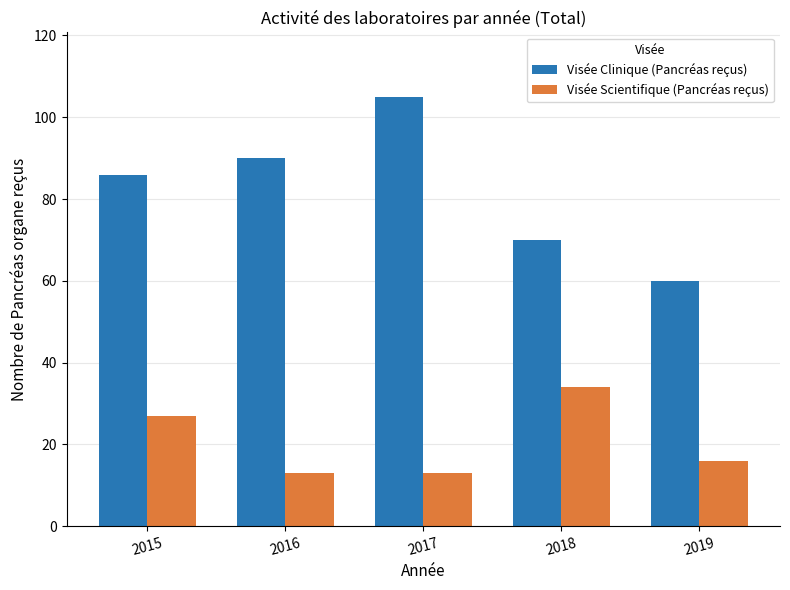

Reading left to right, what are all the values shown in this chart?

Visée Clinique (Pancréas reçus): 2015=86	2016=90	2017=105	2018=70	2019=60
Visée Scientifique (Pancréas reçus): 2015=27	2016=13	2017=13	2018=34	2019=16